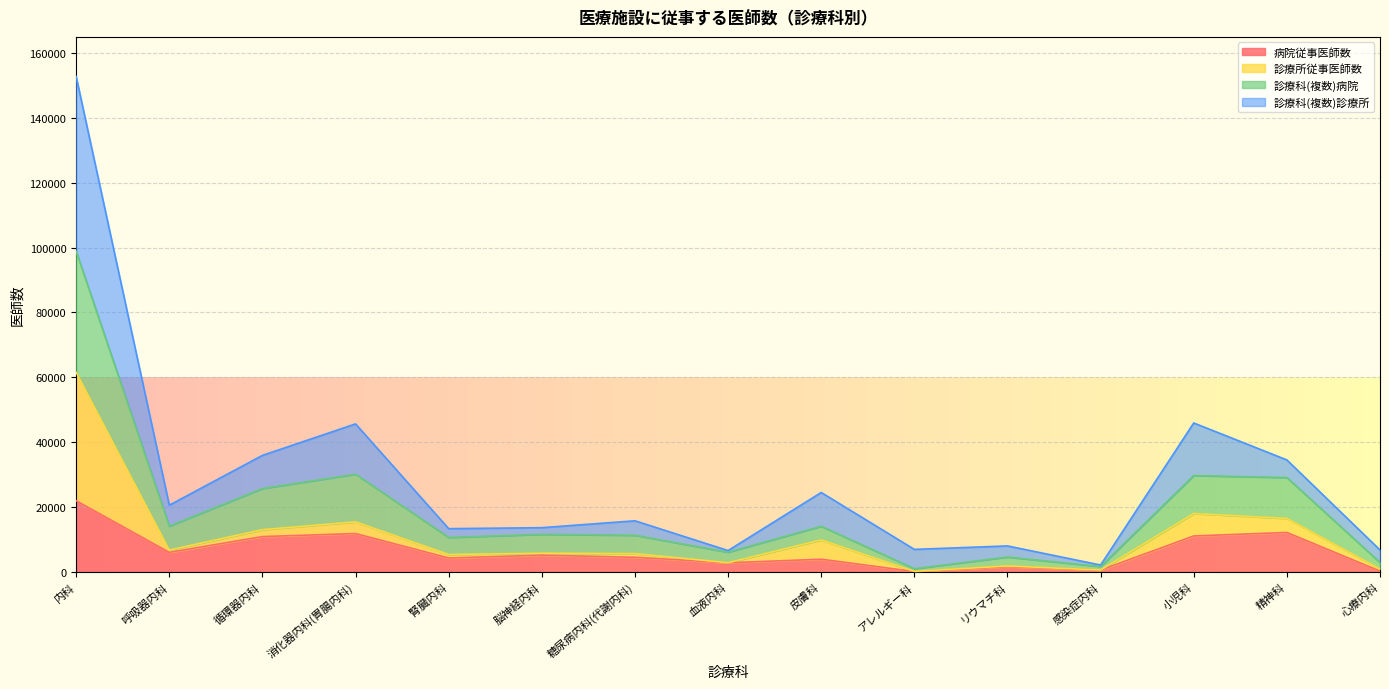

True or false: 病院従事医師数 has a value of 20686 at 精神科.

False